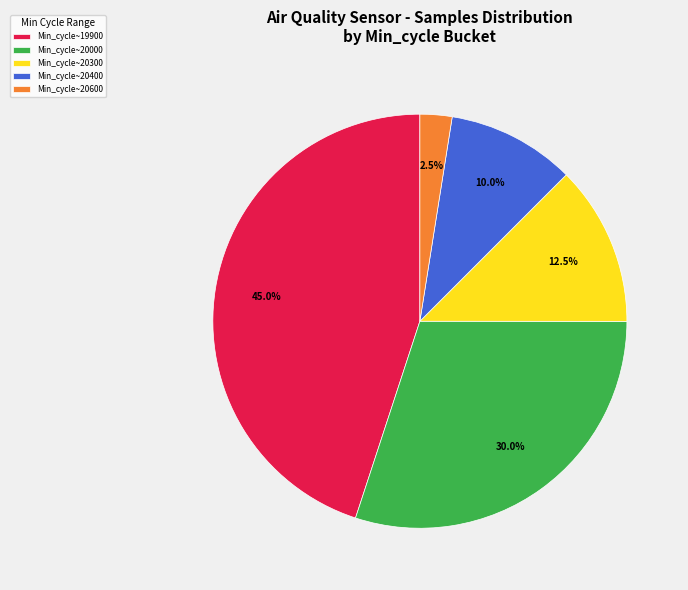

Which category has the smallest portion of the pie?

Min_cycle~20600